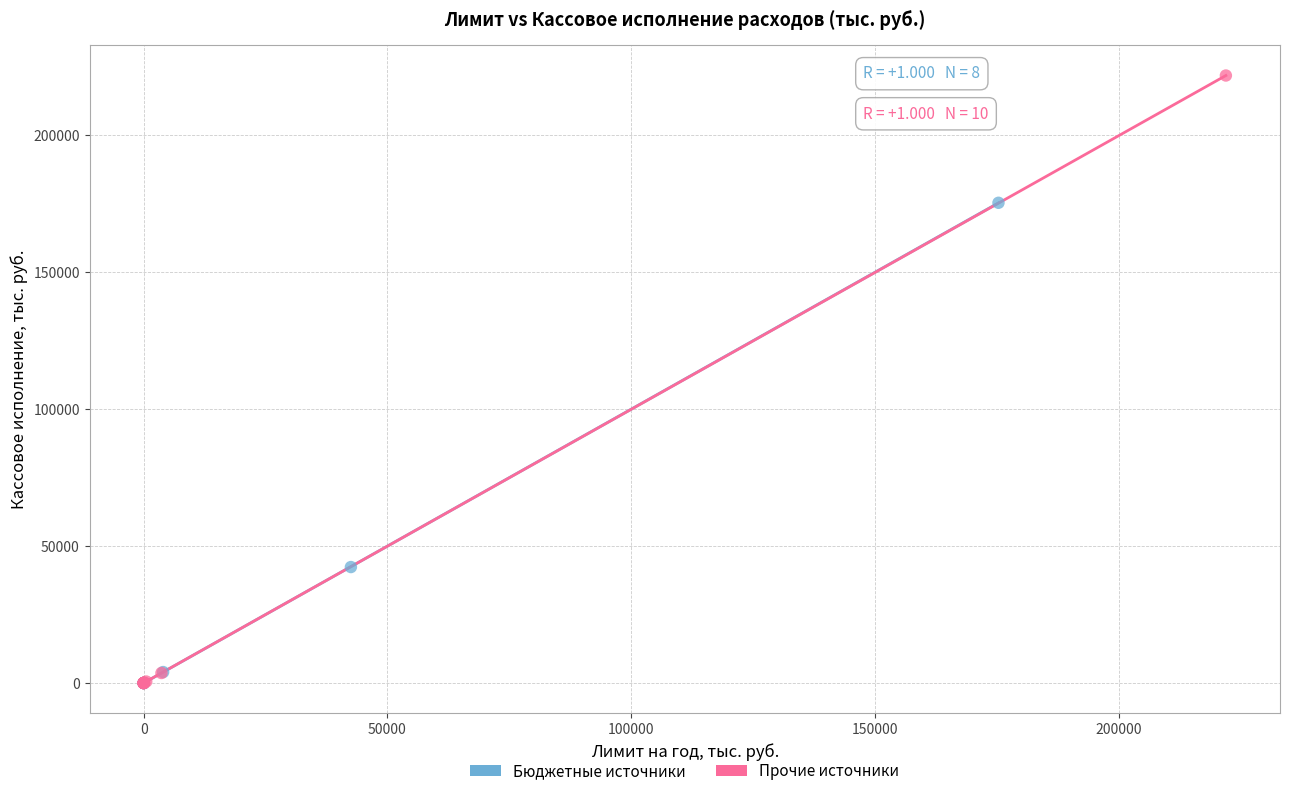

What are all the series names shown in the legend?

Бюджетные источники, Прочие источники